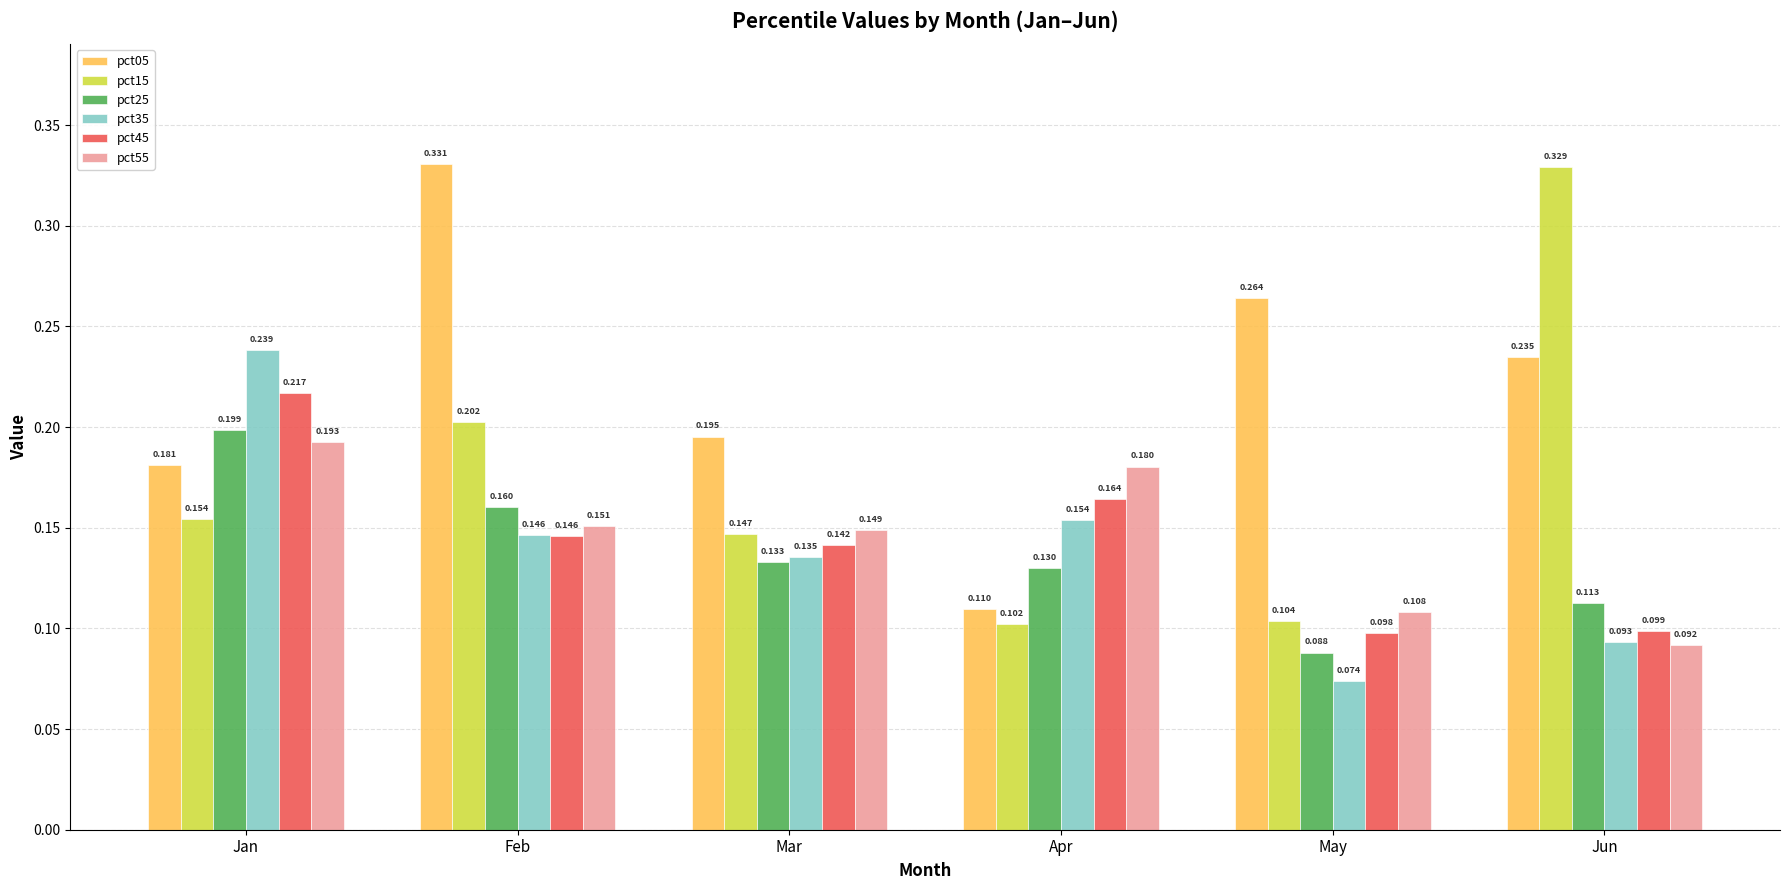

Which label corresponds to the largest value in the chart?

Feb